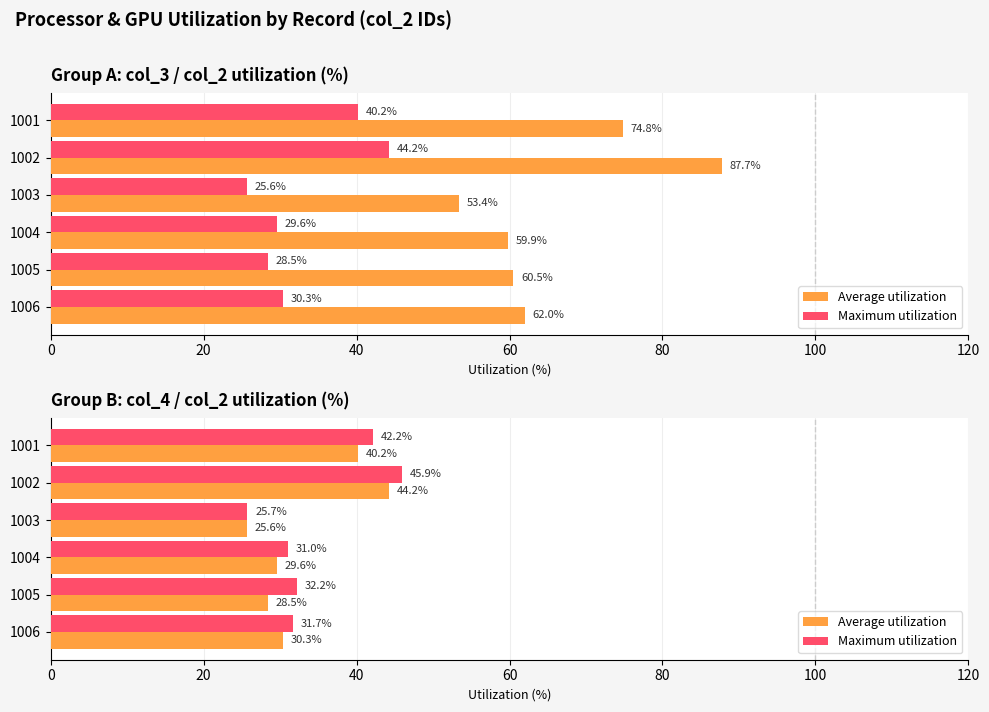

How many data points in Average utilization are less than 30?

3